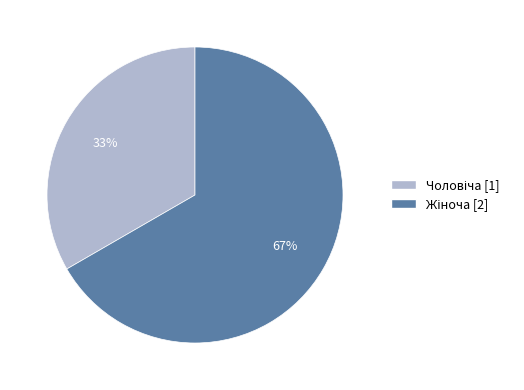

To the nearest percent, what is the average slice percentage?

50%